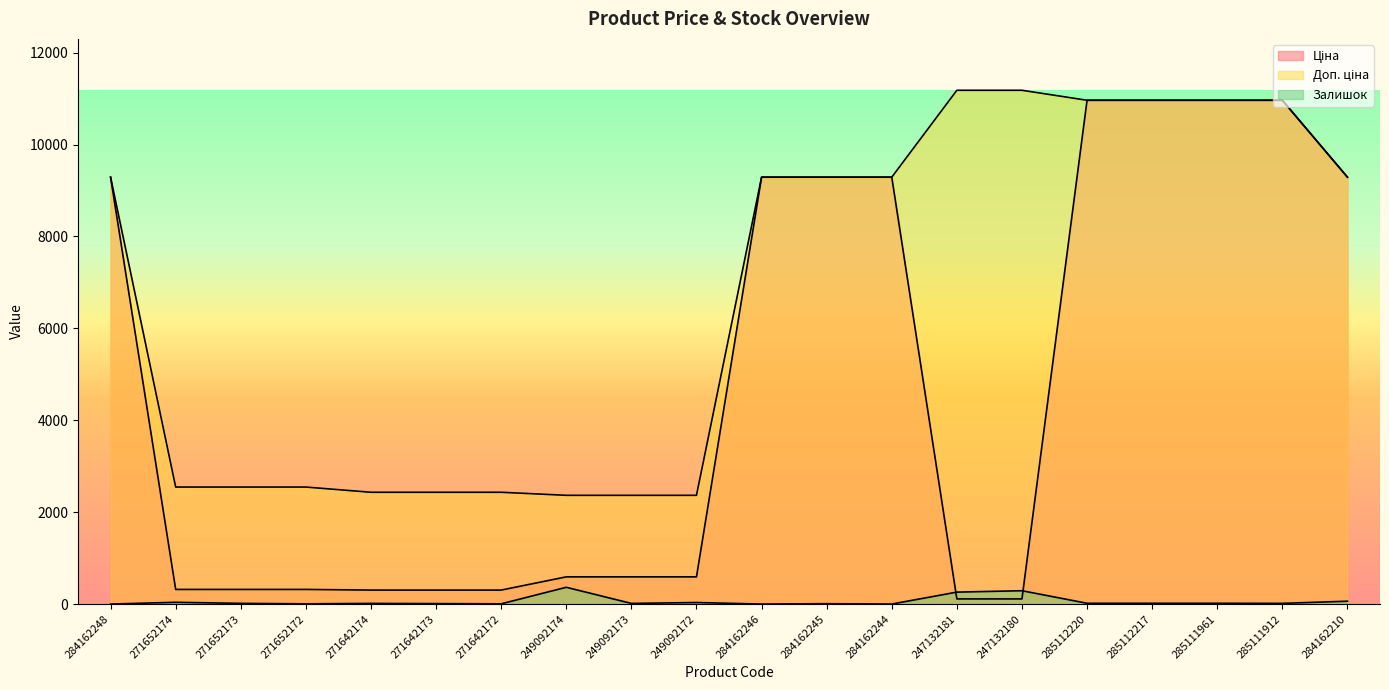

Reading left to right, transcribe all the data shown in this chart.

Ціна: 284162248=9290.5	271652174=318.3	271652173=318.3	271652172=318.3	271642174=304.1	271642173=304.1	271642172=304.1	249092174=591.6	249092173=591.6	249092172=591.6	284162246=9290.5	284162245=9290.5	284162244=9290.5	247132181=111.8	247132180=111.8	285112220=10964.4	285112217=10964.4	285111961=10964.4	285111912=10964.4	284162210=9290.5
Доп. ціна: 284162248=9290.5	271652174=2546.4	271652173=2546.4	271652172=2546.4	271642174=2432.8	271642173=2432.8	271642172=2432.8	249092174=2366.5	249092173=2366.5	249092172=2366.5	284162246=9290.5	284162245=9290.5	284162244=9290.5	247132181=11182.0	247132180=11182.0	285112220=10964.4	285112217=10964.4	285111961=10964.4	285111912=10964.4	284162210=9290.5
Залишок: 284162248=0.0	271652174=38.0	271652173=15.0	271652172=5.0	271642174=14.0	271642173=10.0	271642172=5.0	249092174=365.0	249092173=14.0	249092172=33.0	284162246=0.0	284162245=8.0	284162244=0.0	247132181=260.0	247132180=290.0	285112220=17.0	285112217=17.0	285111961=17.0	285111912=15.0	284162210=62.0